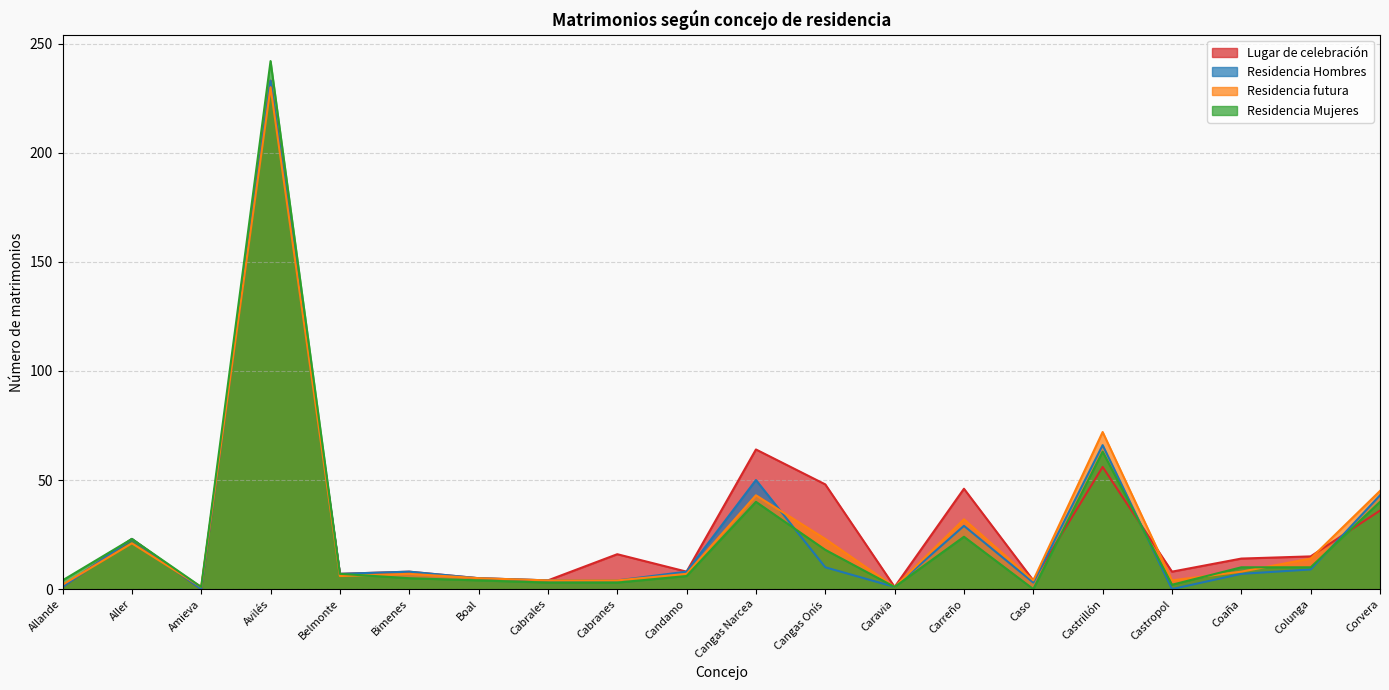

Is the value of Lugar de celebración at Candamo greater than the value of Residencia Mujeres at Candamo?

Yes